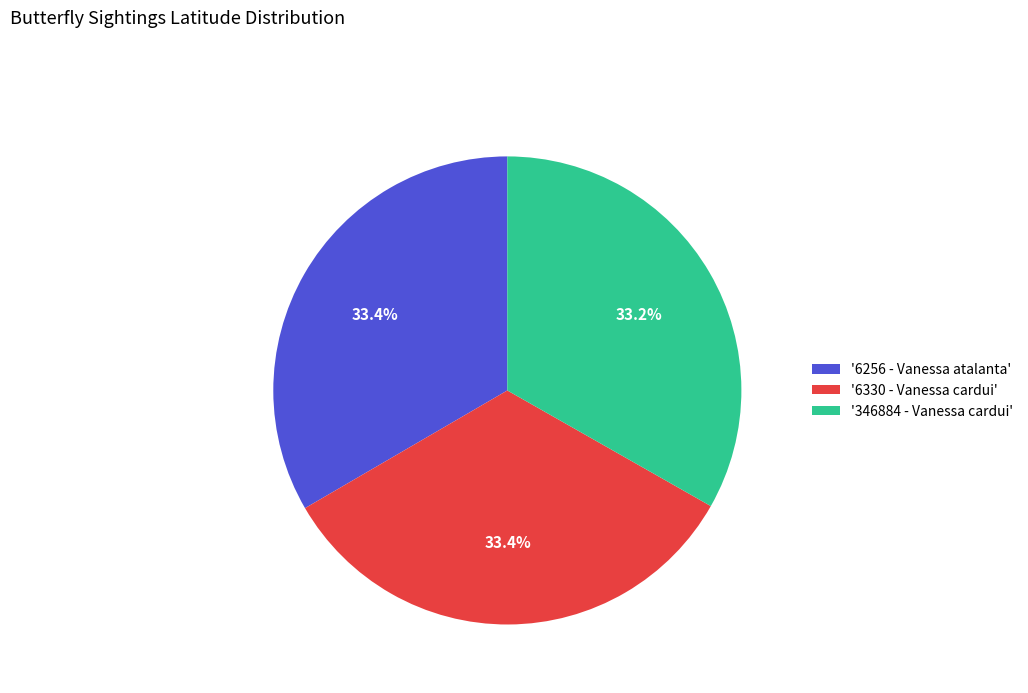

Does any single category account for the majority?

No